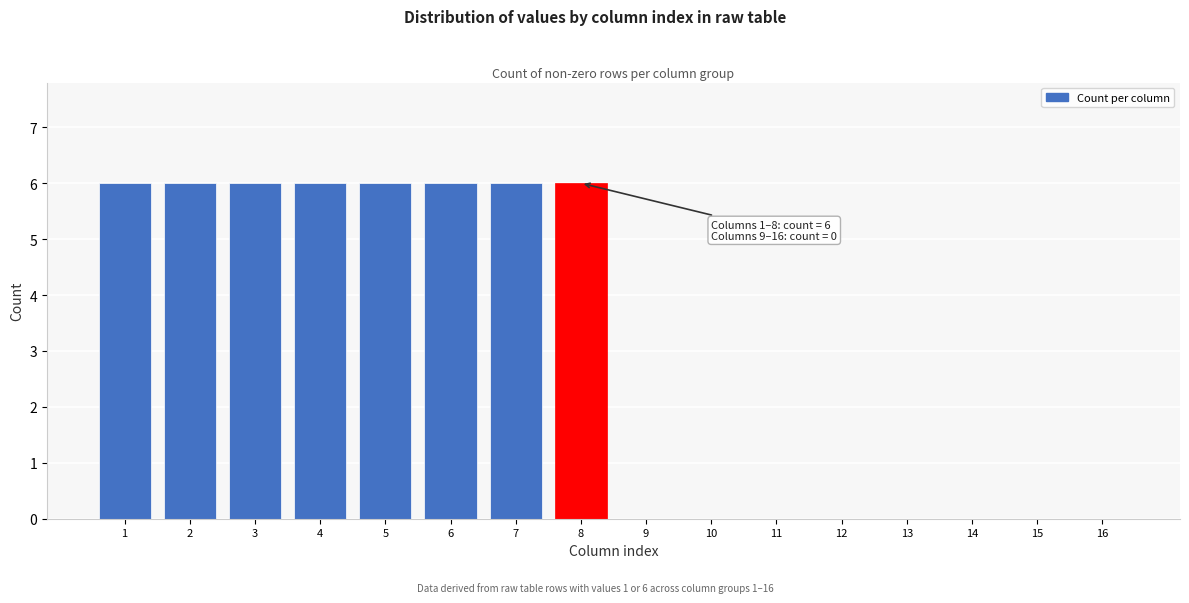

Reading left to right, extract all data points from this chart.

1=6	2=6	3=6	4=6	5=6	6=6	7=6	8=6	9=0	10=0	11=0	12=0	13=0	14=0	15=0	16=0